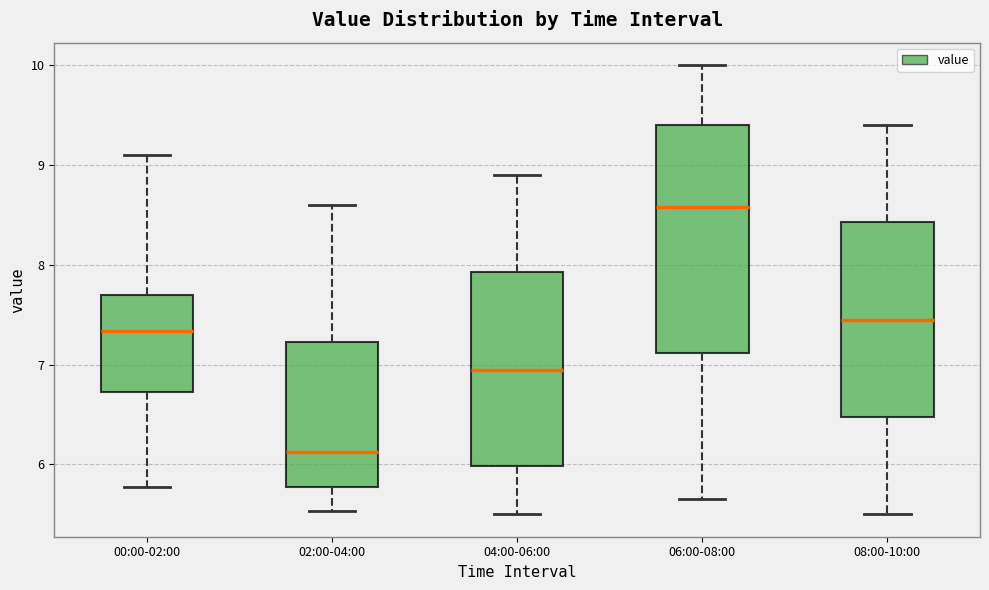

Where is the lower edge of the box for 02:00-04:00 on the y-axis? The values are not printed on the chart, so give them approximately, as read against the axis.

5.8